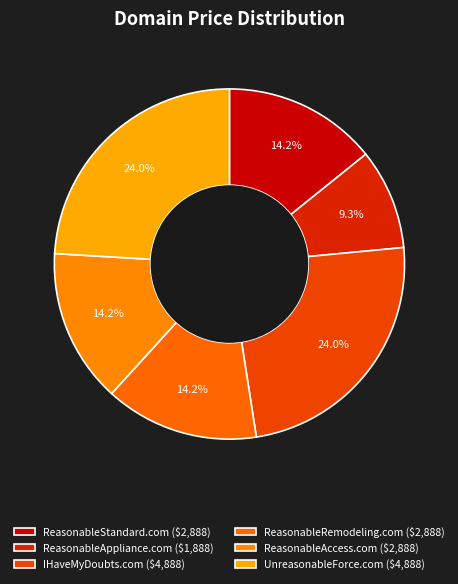

Does UnreasonableForce.com account for over 50% of the chart?

No